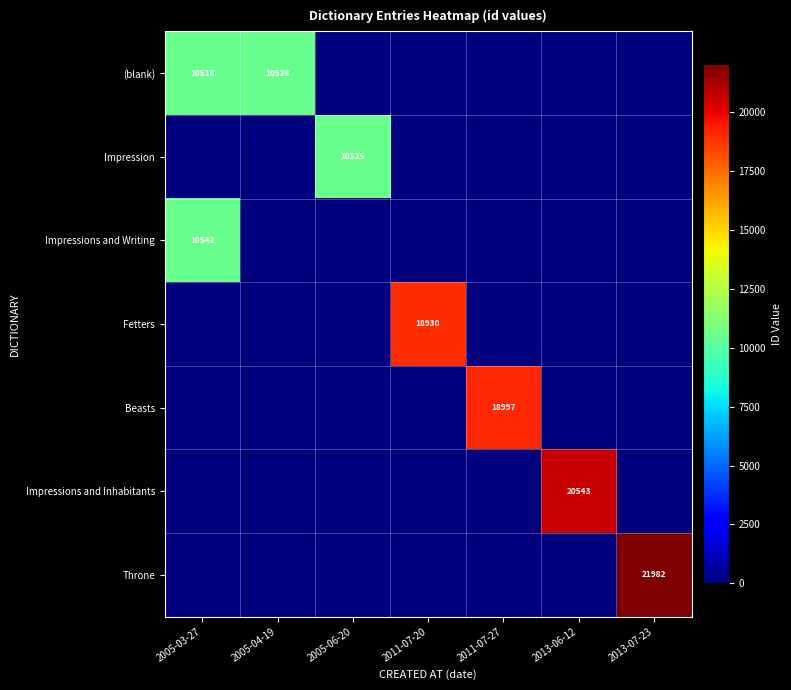

Is it true that Beasts equals 18997 at 2011-07-27?

True